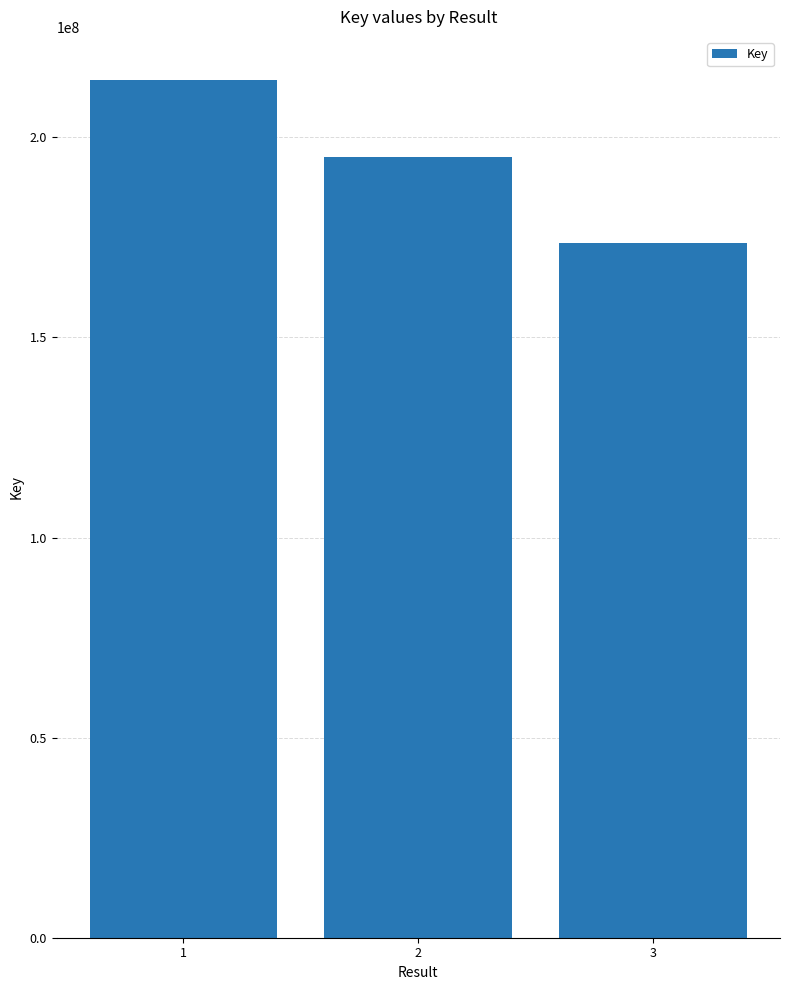

What is the change in value from 2 to 3?

-21374690